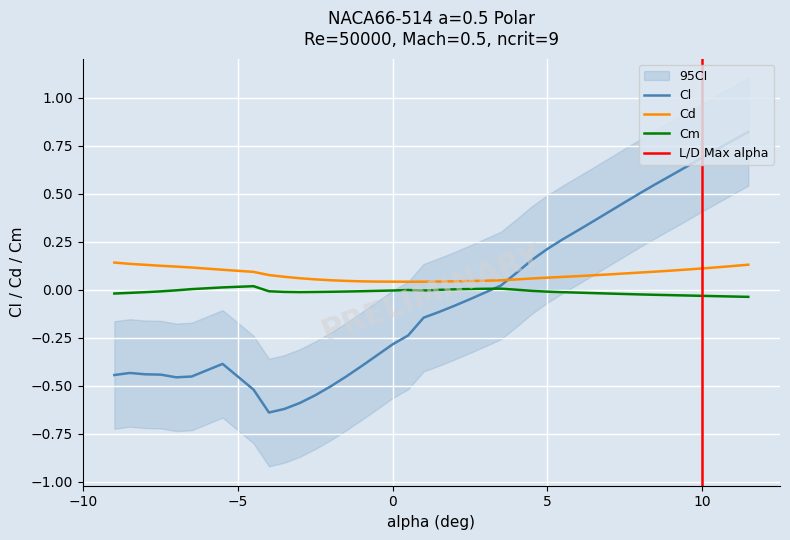

Is it true that Cd equals 0.1 at 10?

True